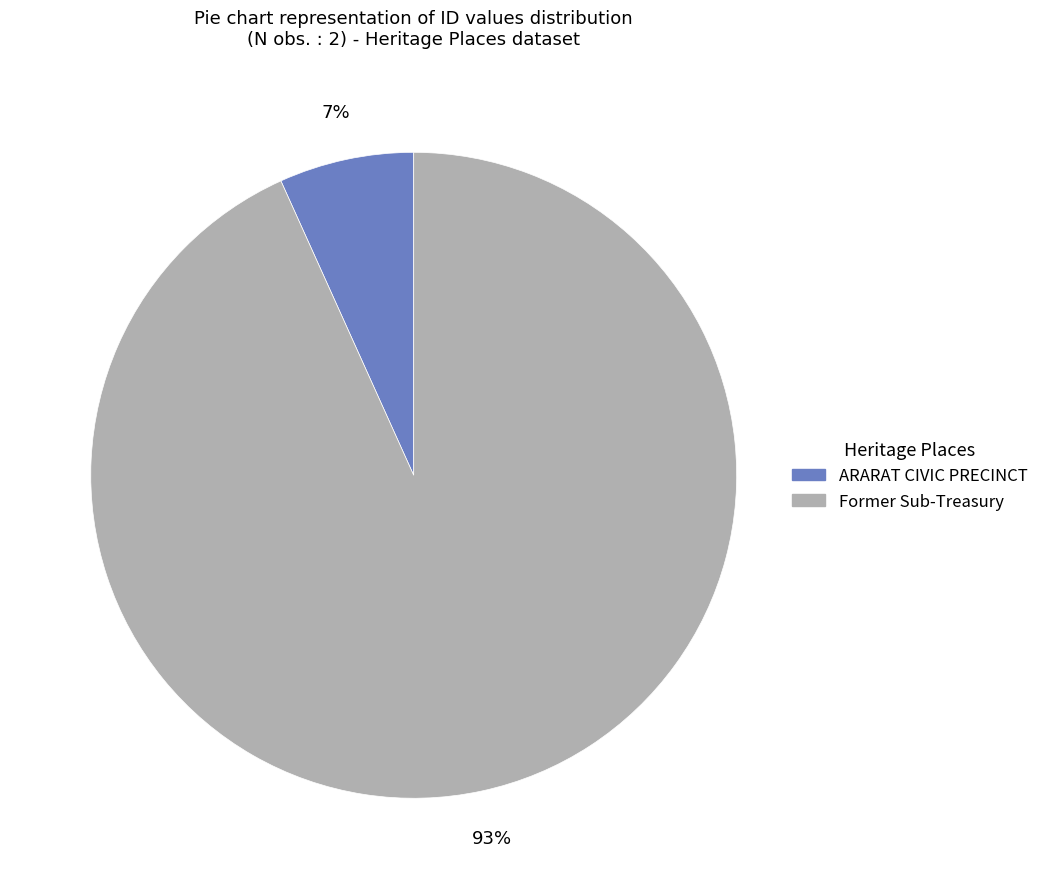

Which category has the smallest portion of the pie?

ARARAT CIVIC PRECINCT